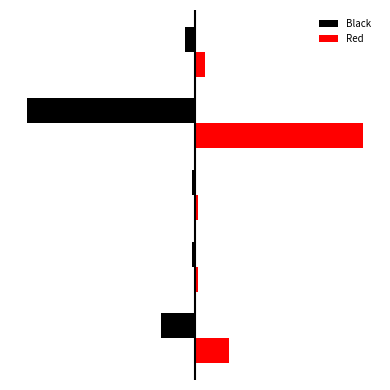

Which series has the largest range (max minus min)?

Black